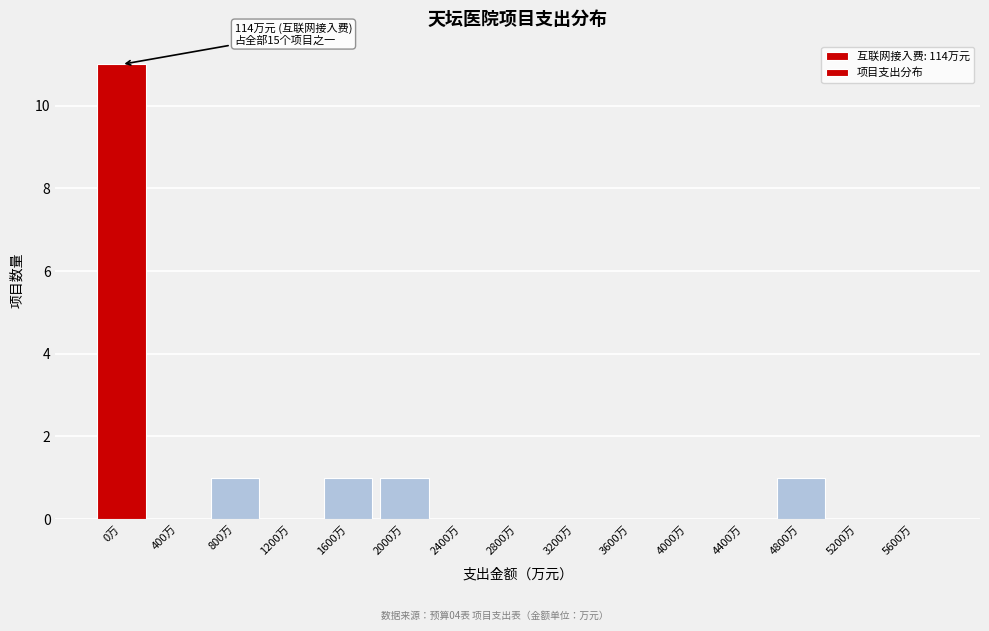

Reading left to right, extract all data points from this chart.

0万=11	400万=0	800万=1	1200万=0	1600万=1	2000万=1	2400万=0	2800万=0	3200万=0	3600万=0	4000万=0	4400万=0	4800万=1	5200万=0	5600万=0